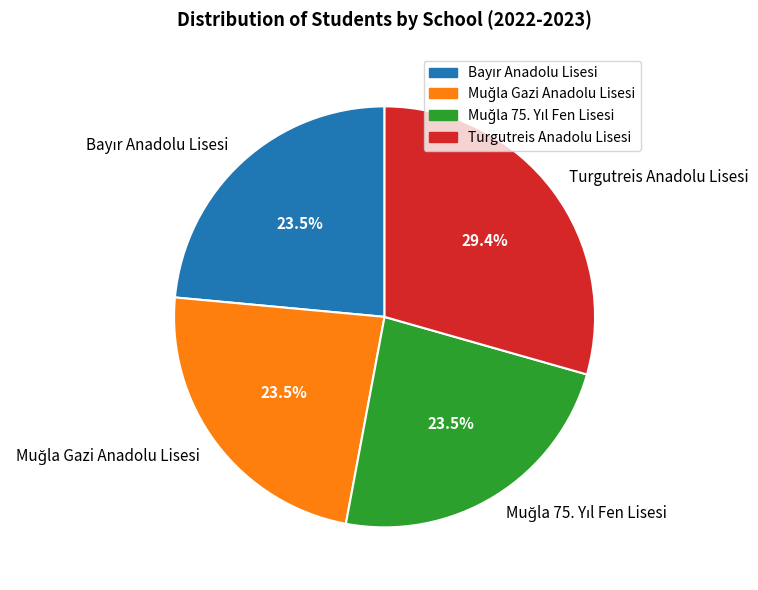

What portion of the pie excludes Turgutreis Anadolu Lisesi?

70.6%